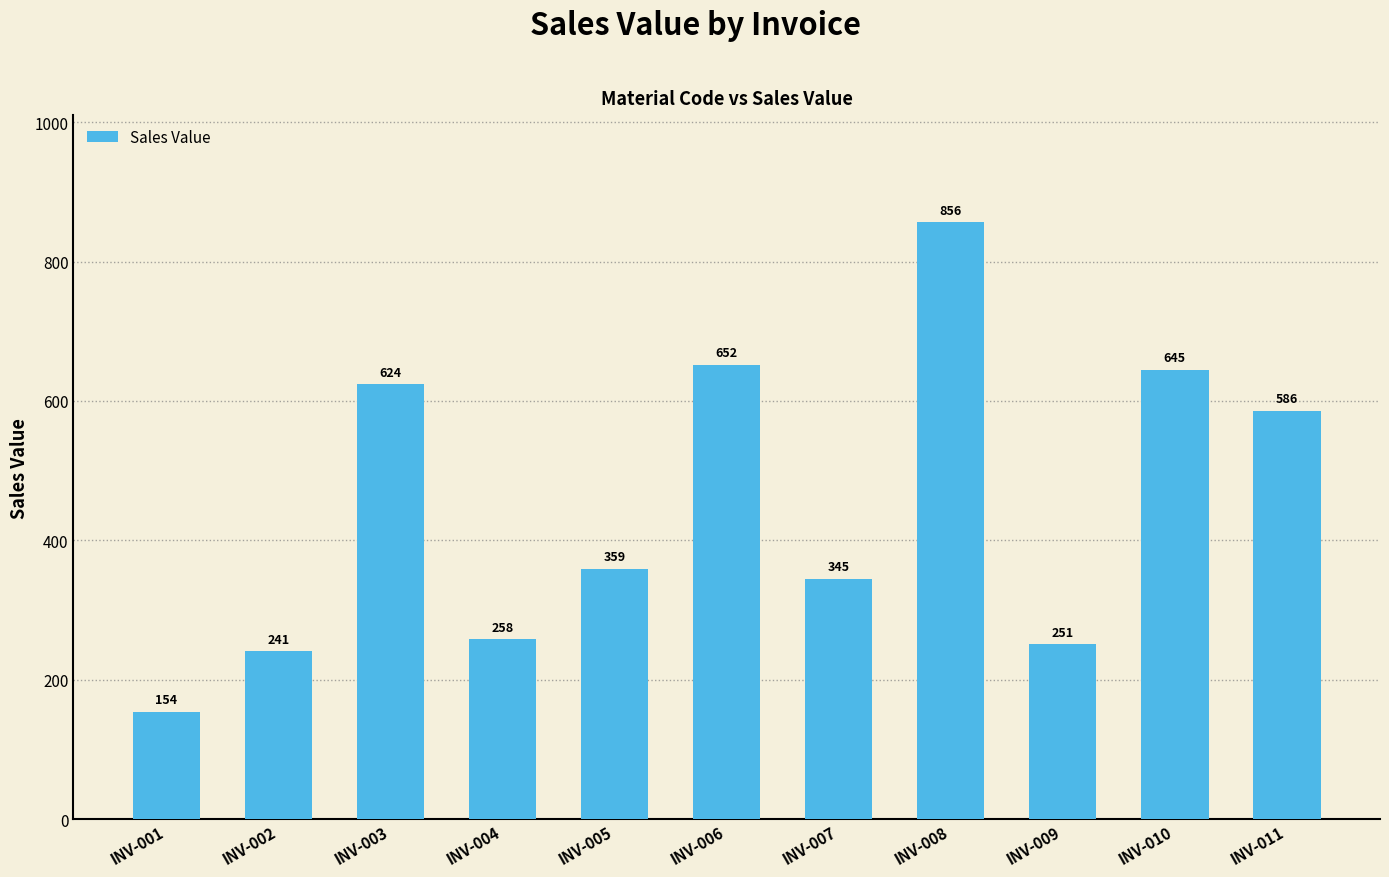

At which label does the data first exceed 359?

INV-003